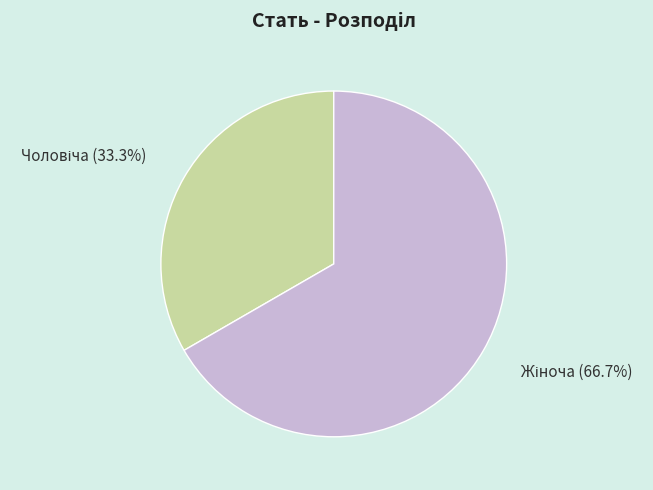

Is there any slice that represents more than half of the pie?

Yes